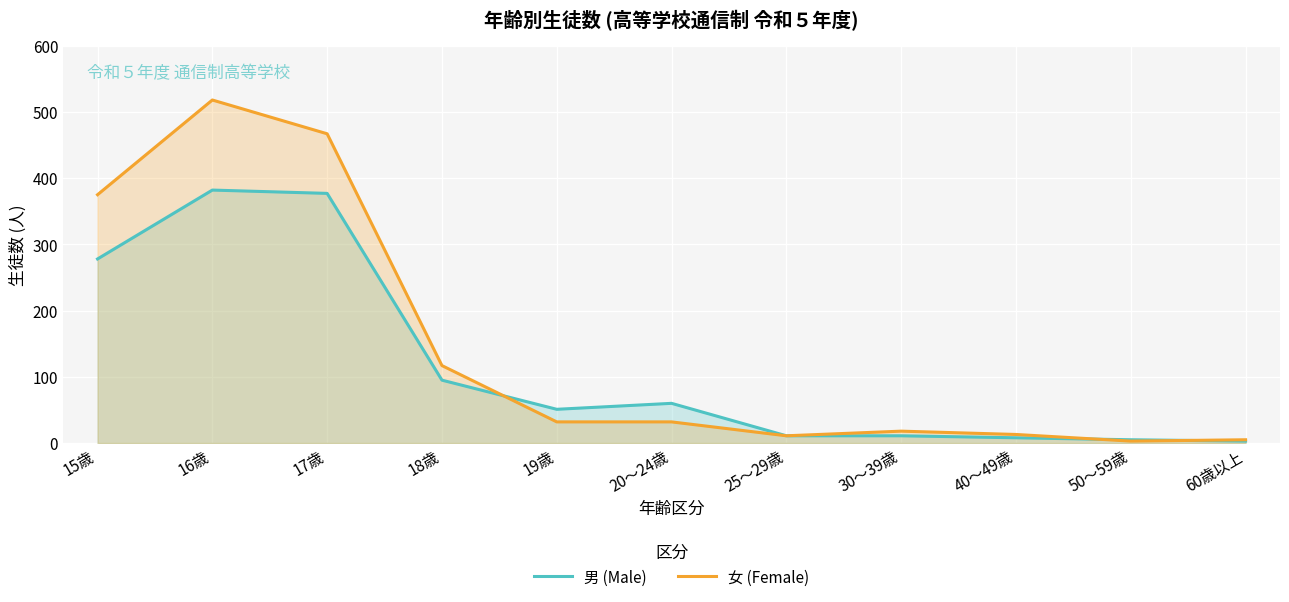

Which series has the largest total across all categories?

女 (Female)